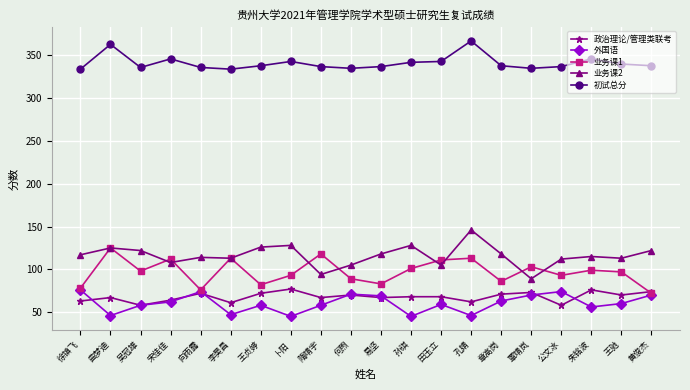

What is the label of the 13th point from the left?

田玉立